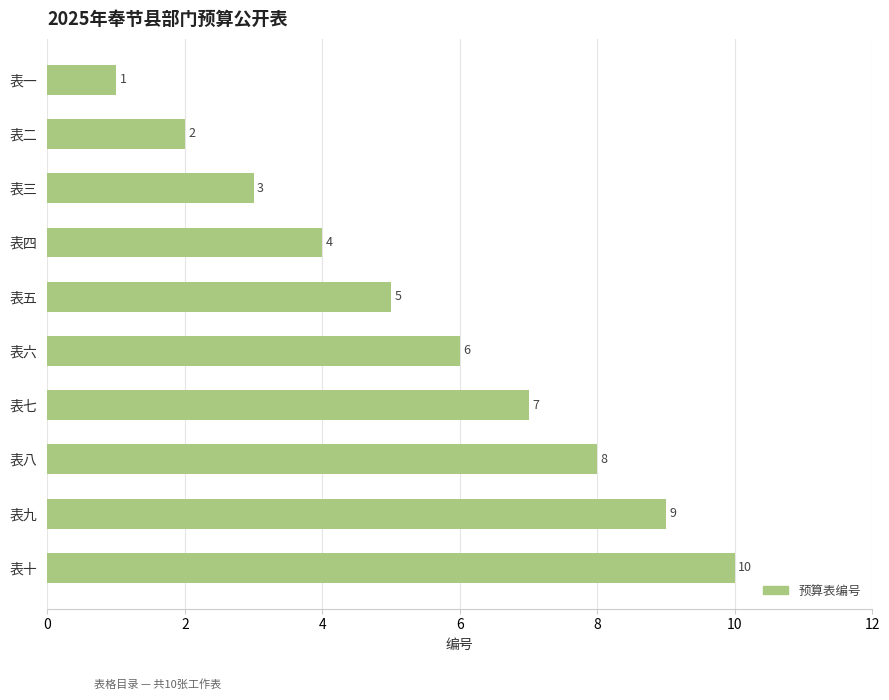

True or false: the data shows 4 at 表九.

False